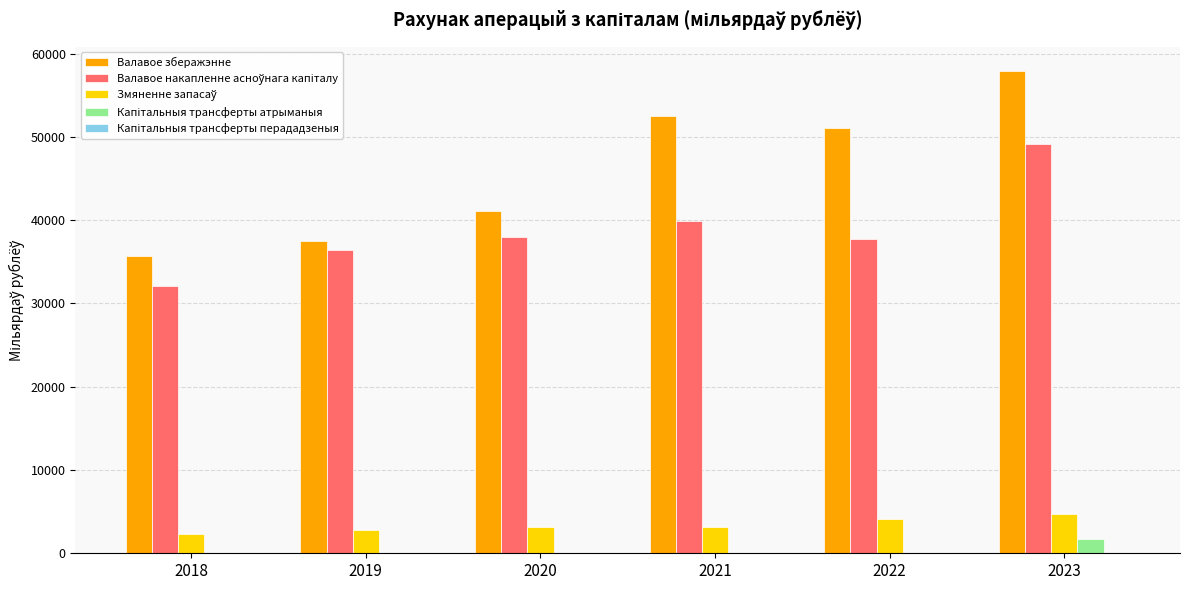

Is it true that Валавое зберажэнне equals 41100.8 at 2020?

True